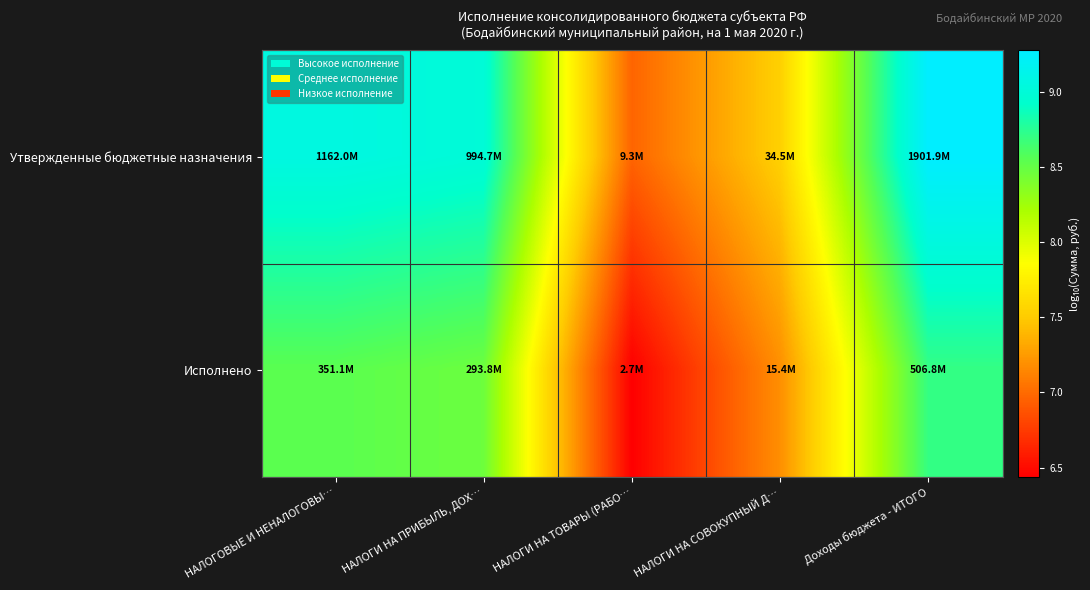

Rank the series by their maximum value, from lowest to highest.

Исполнено, Утвержденные бюджетные назначения